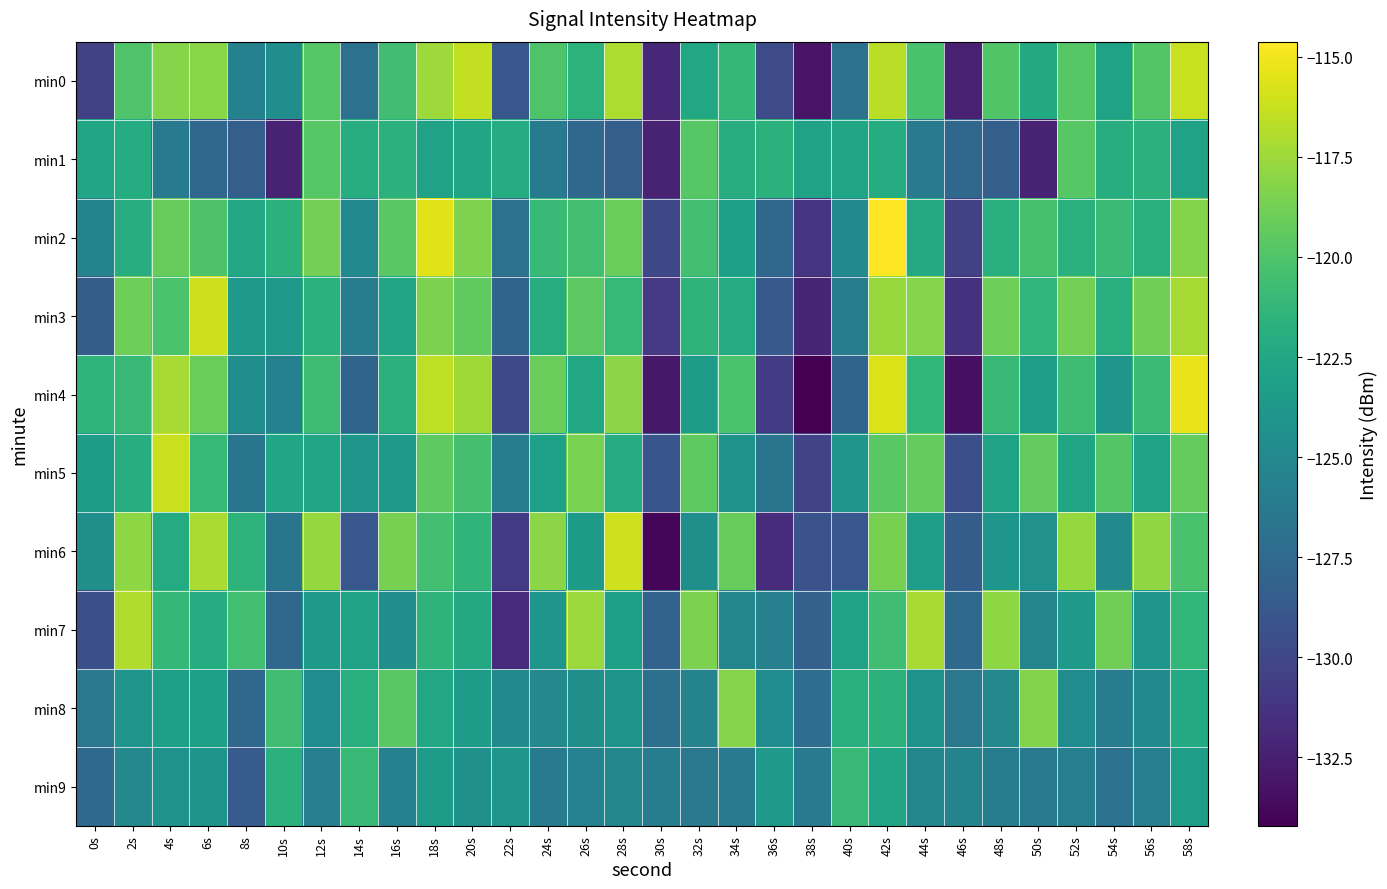

What is the difference between the highest and lowest values at 12s?

8.0